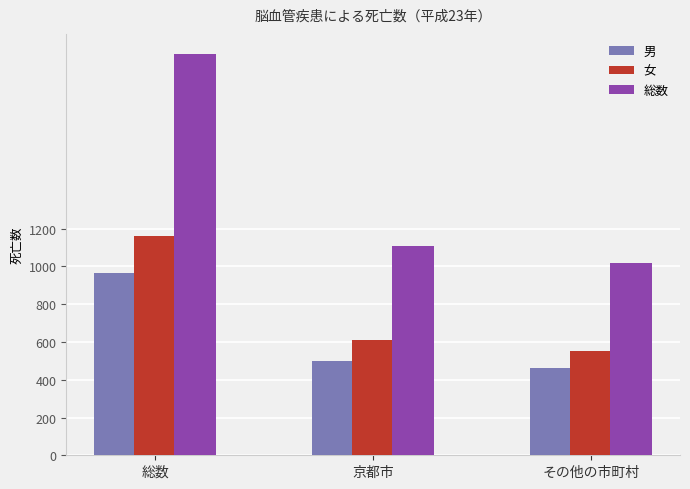

What is the total value across all series at 京都市?

2214